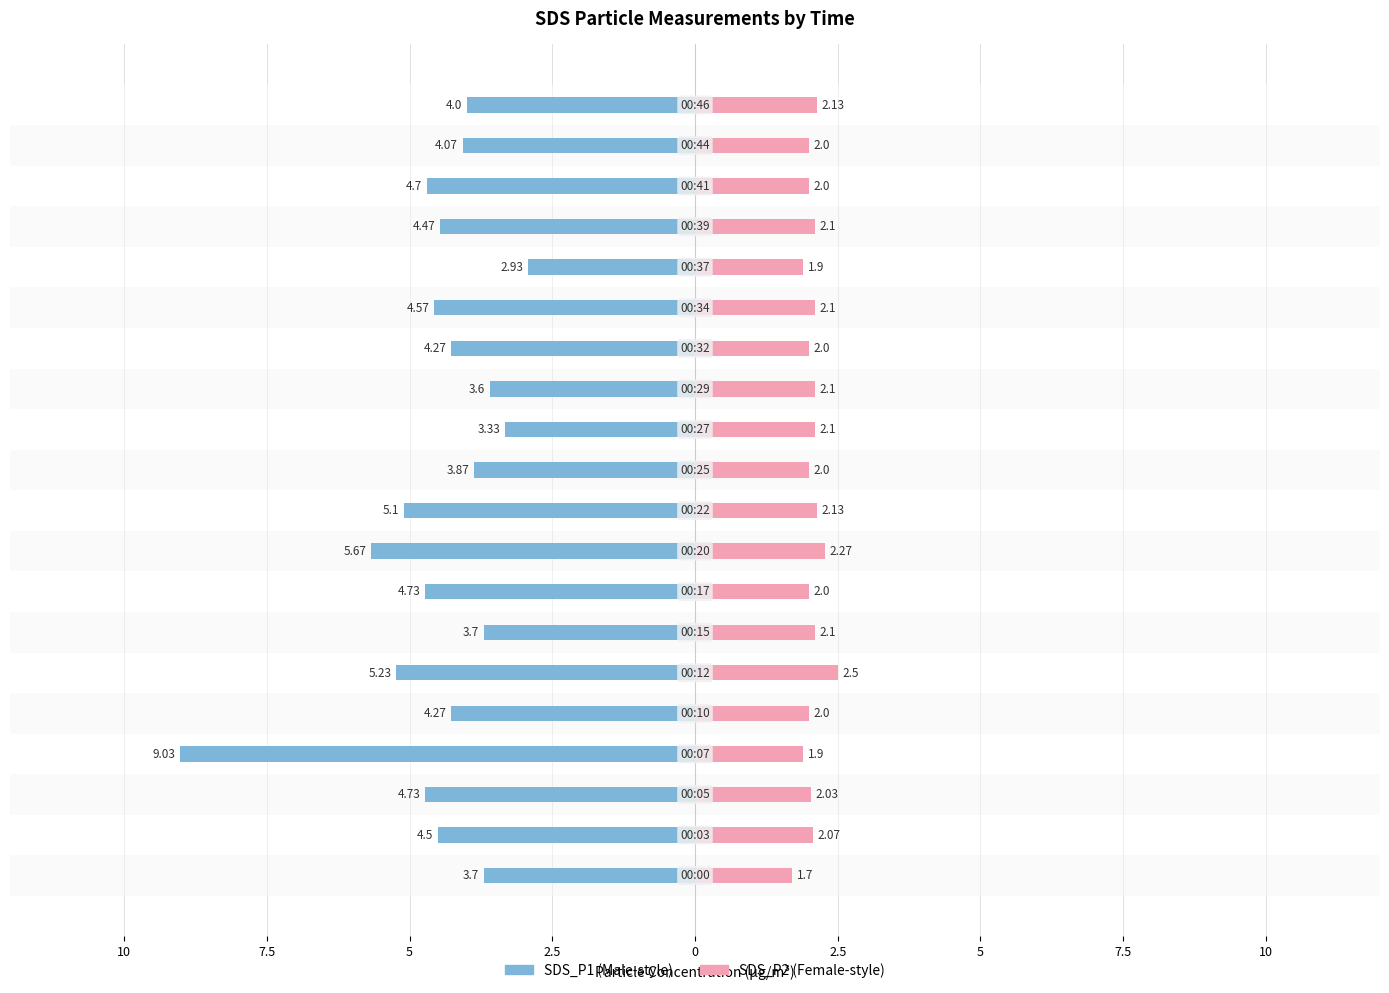

What is the sum of all SDS_P1 values?

-90.5